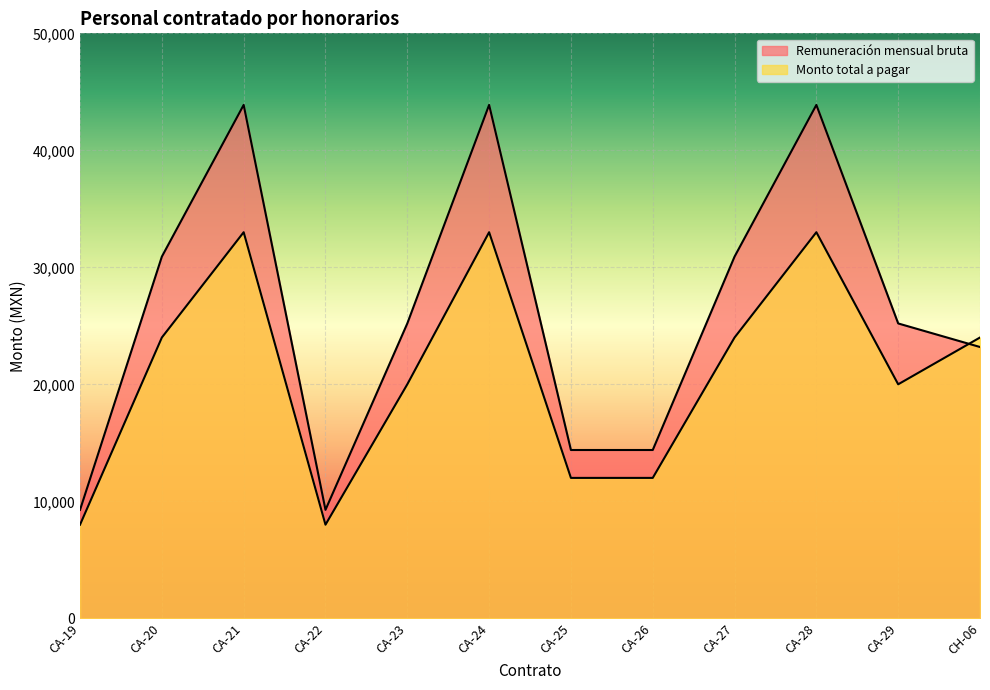

Does the chart display data point markers on the line(s)?

No